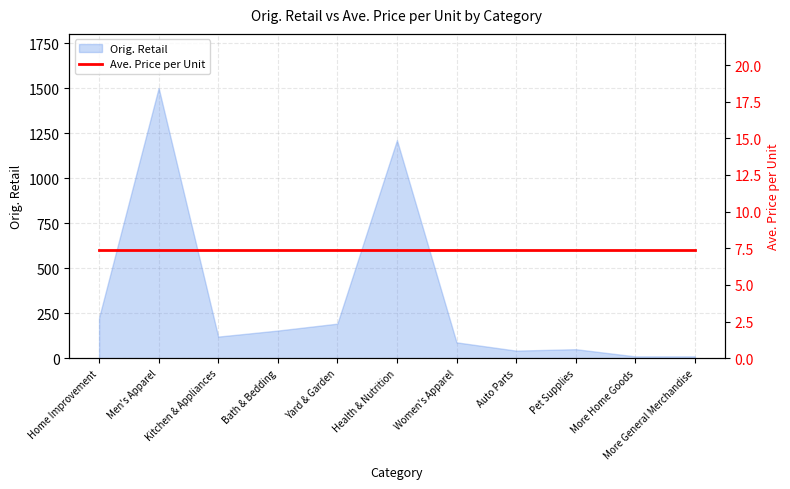

Which has a higher value, Men's Apparel or Home Improvement?

Men's Apparel